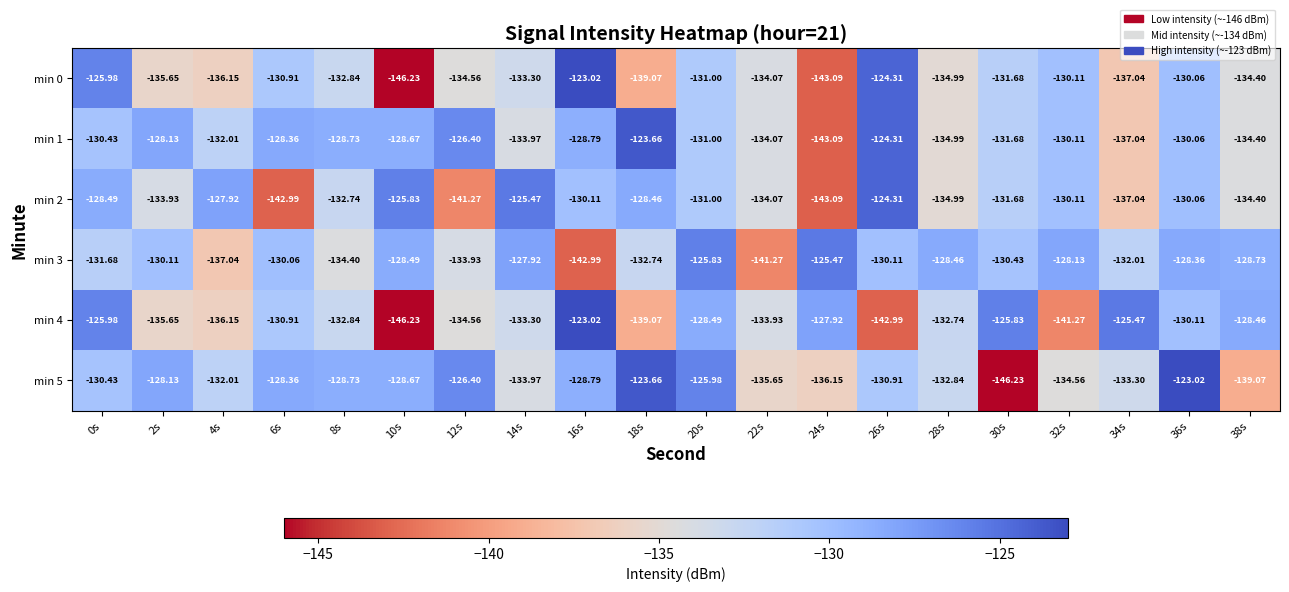

Which series has the largest total across all categories?

min 1